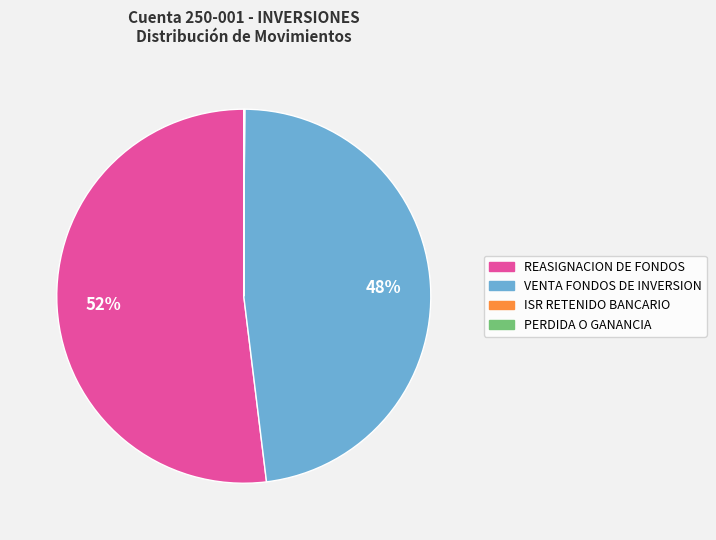

To the nearest percent, what is the average slice percentage?

25%